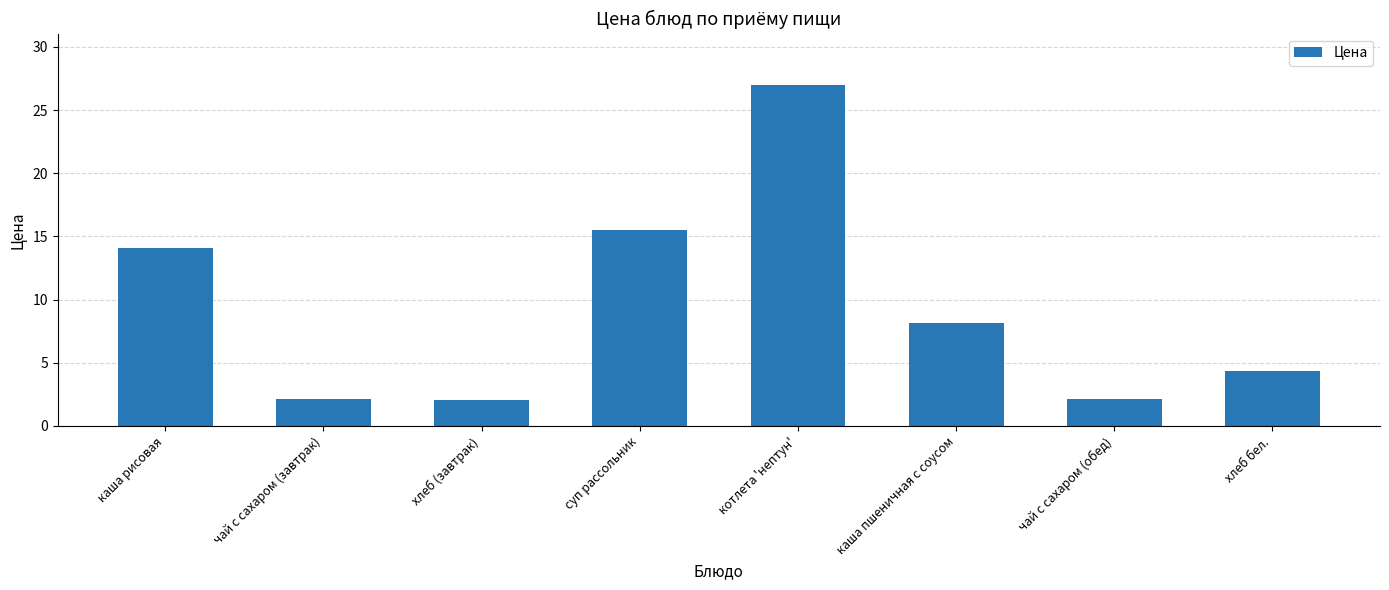

What is the average value?

9.4